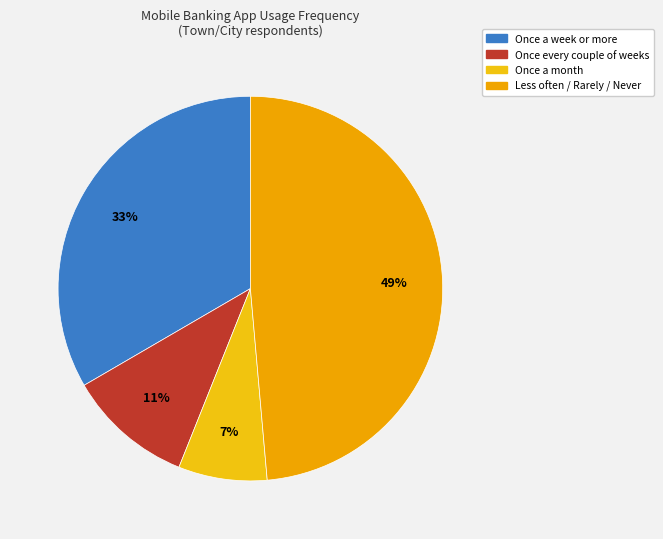

To the nearest percent, what is the average slice percentage?

25%